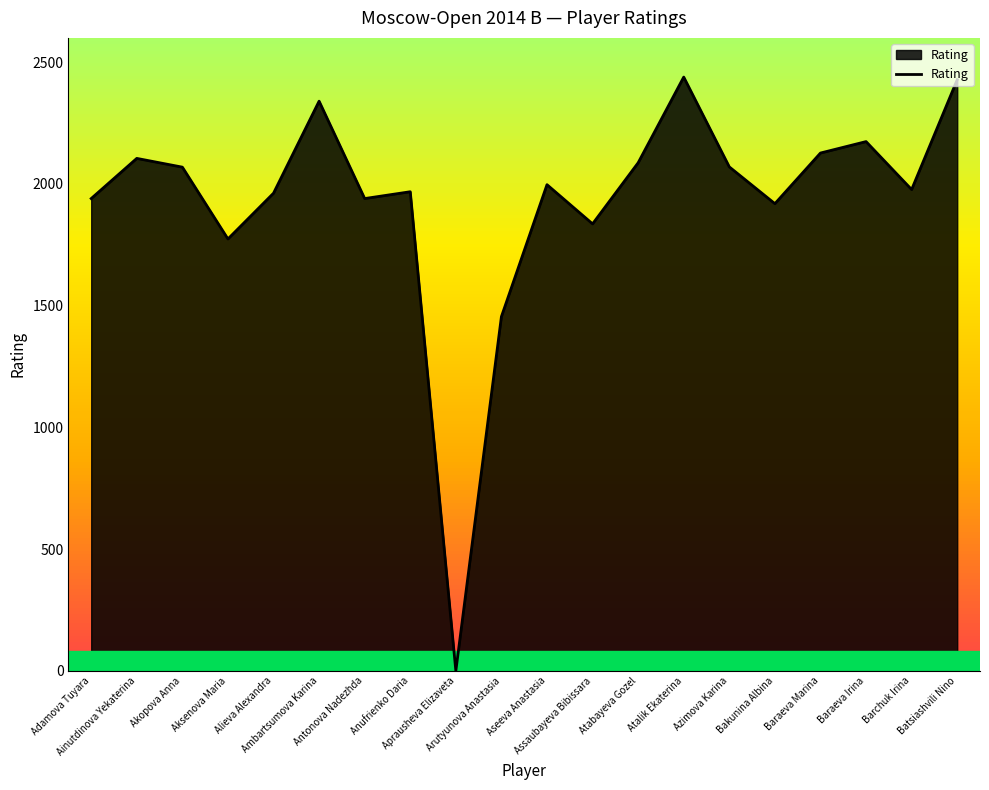

What is the difference between the maximum and minimum values?

2439